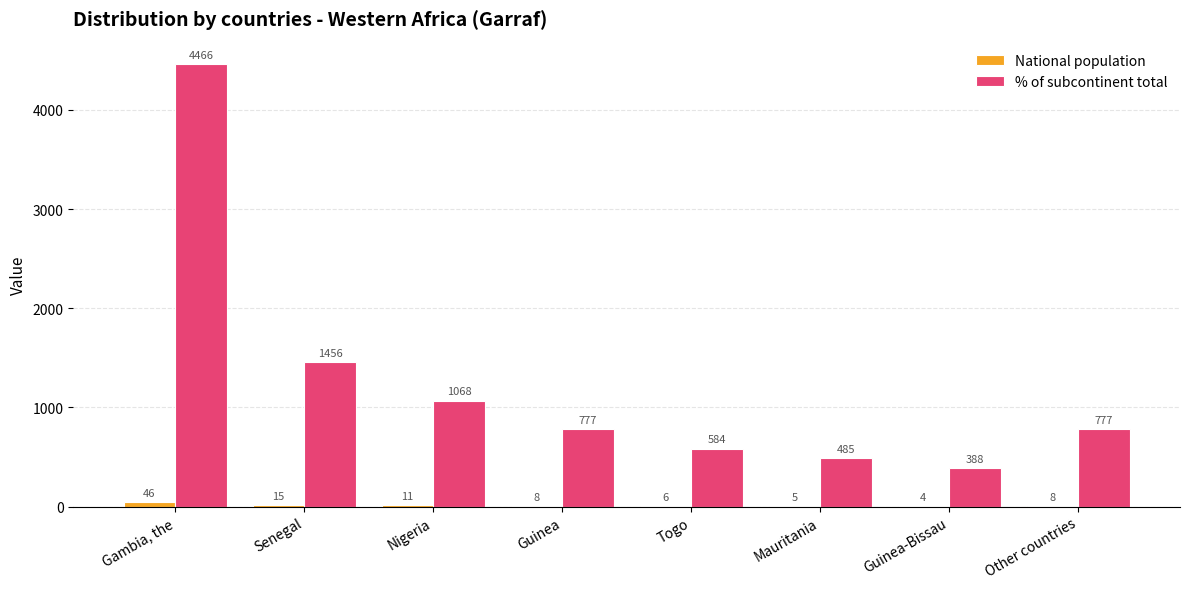

What is the maximum value for % of subcontinent total?

4466.0